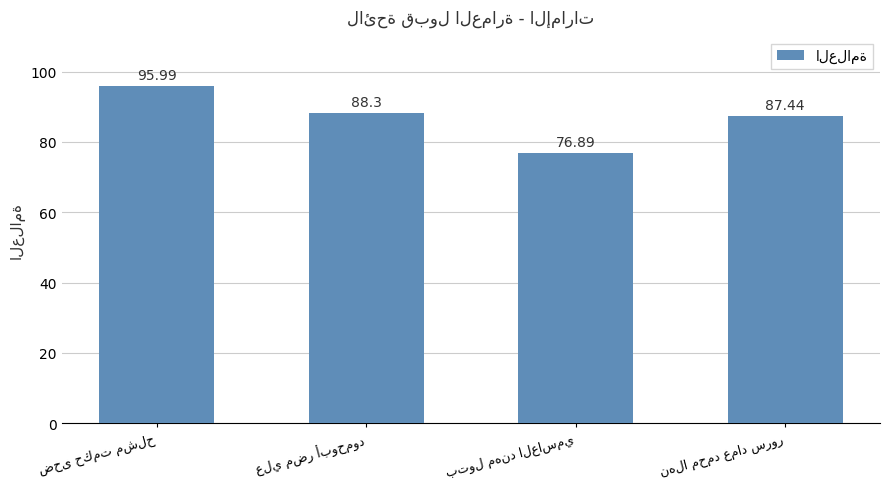

What is the difference between the second highest and second lowest values?

0.9